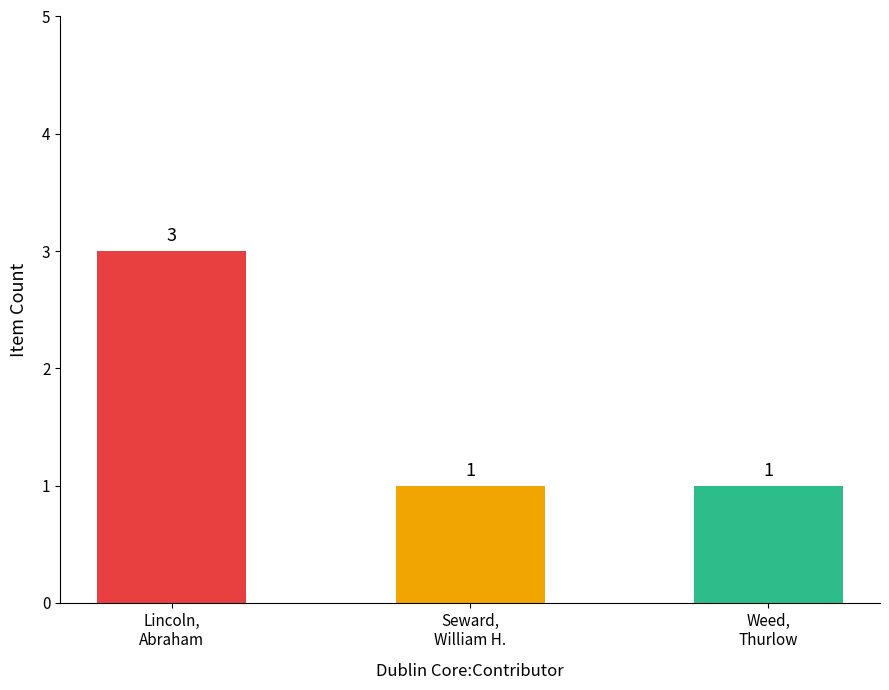

How many values exceed 1?

1